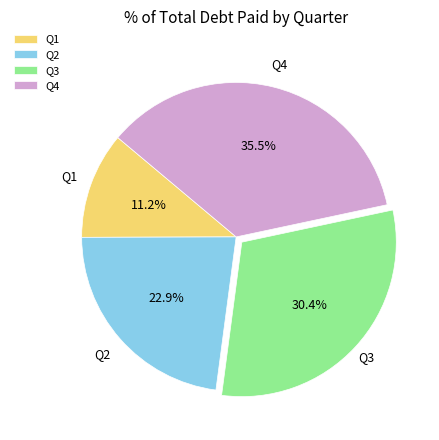

The Q1 slice represents 4% of the pie. True or false?

False